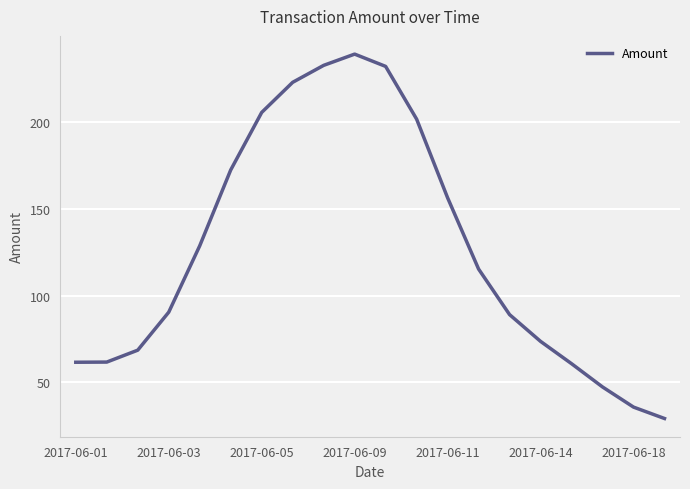

What is the maximum value shown in the chart?

238.9